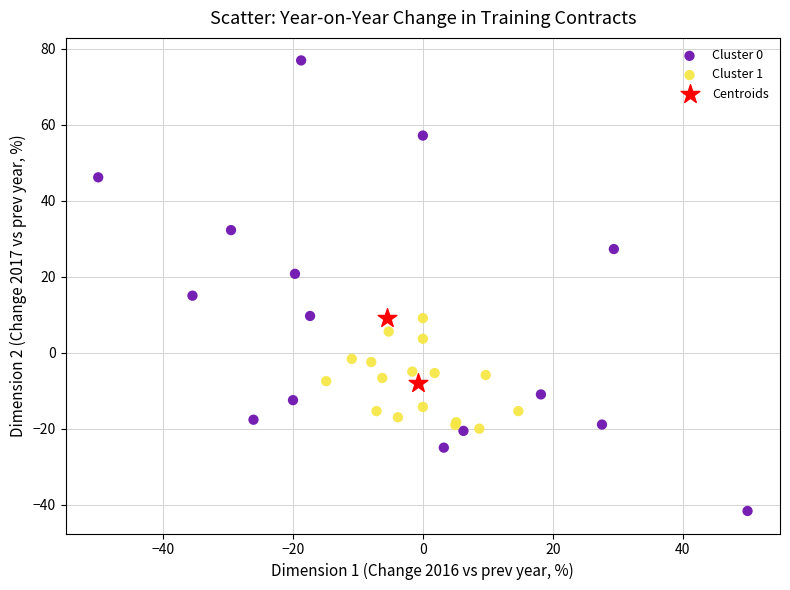

Which series reaches the maximum Y coordinate?

Cluster 0